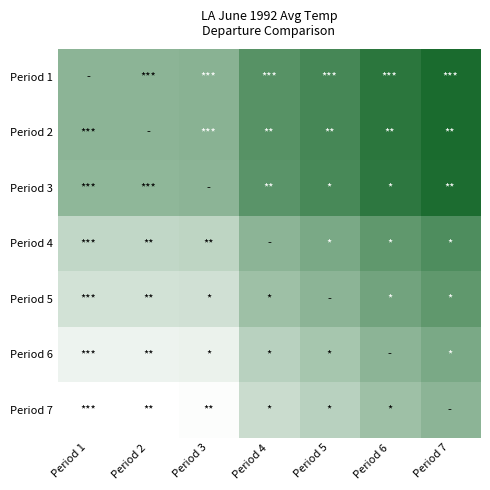

At Period 1, list the series in order from largest to smallest.

Period 1, Period 2, Period 3, Period 4, Period 5, Period 6, Period 7